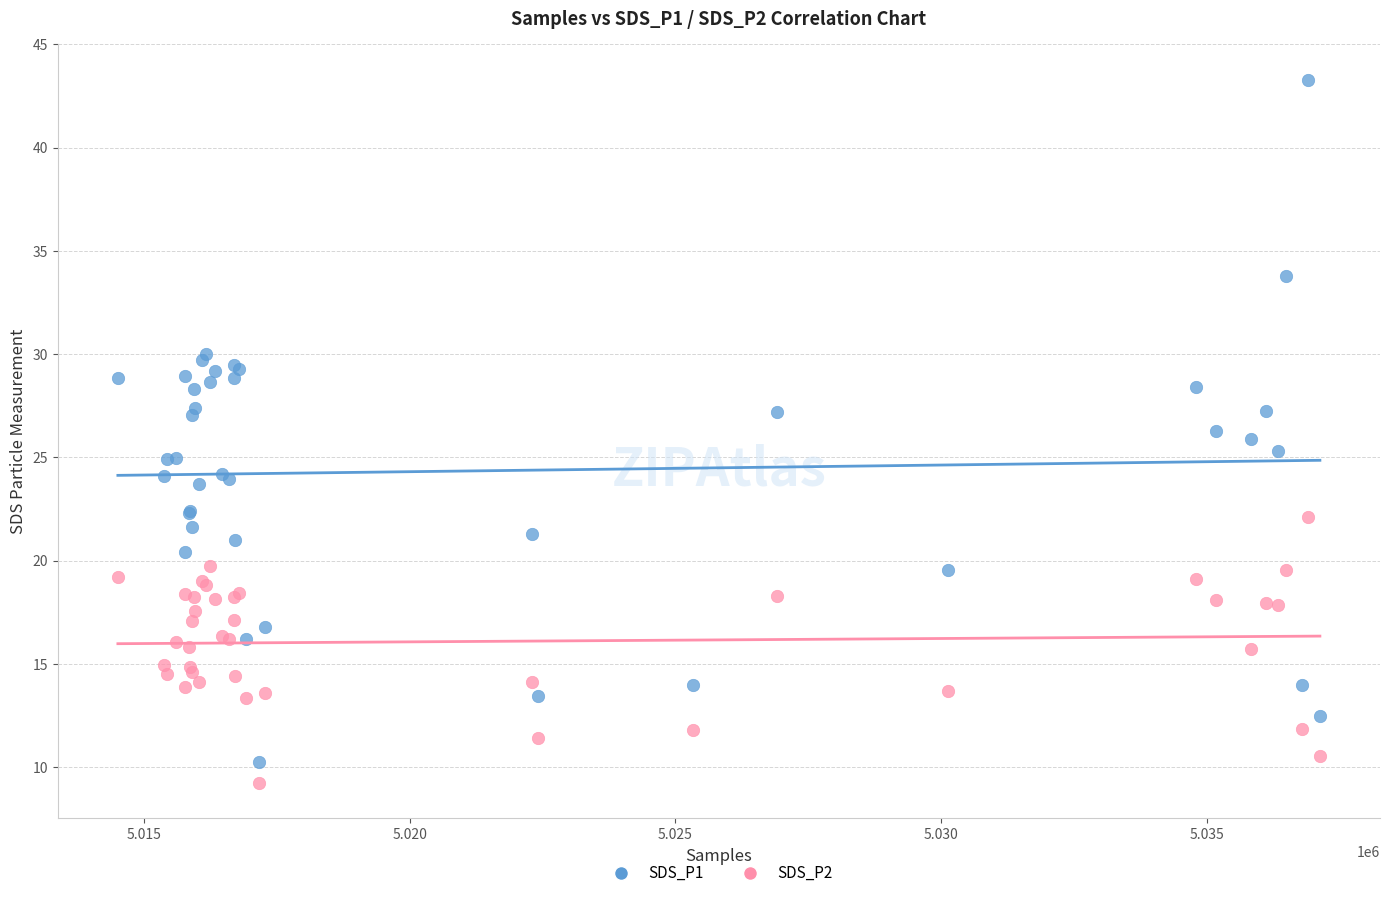

Which series contains the highest Y value?

SDS_P1